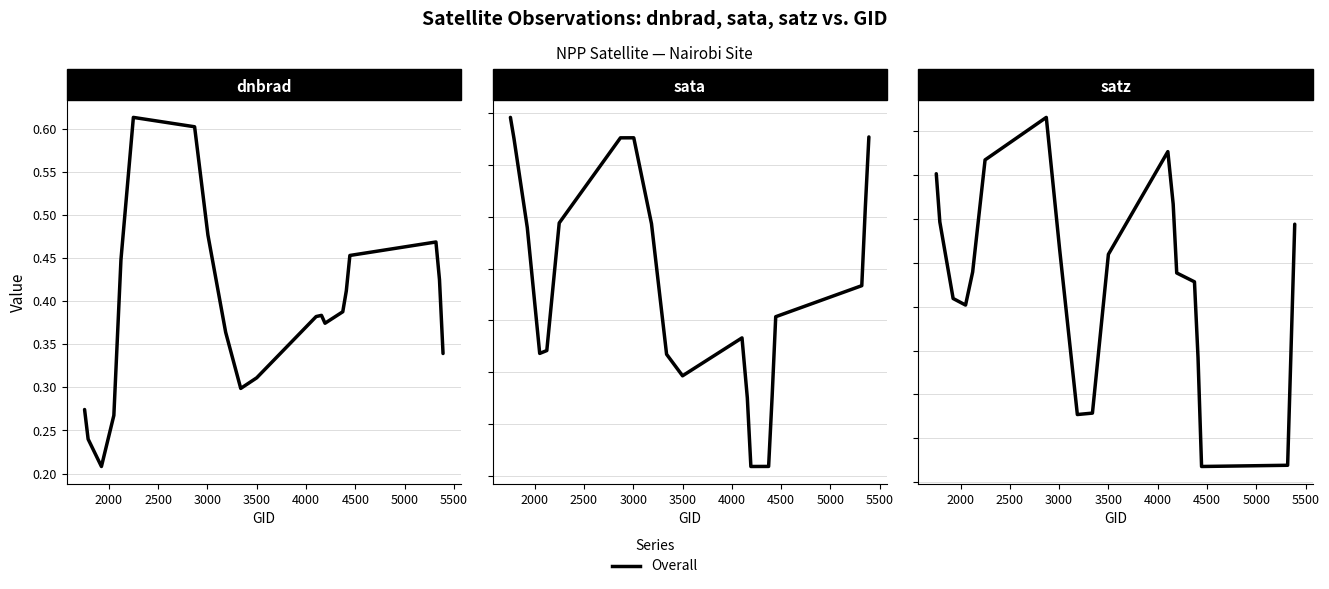

True or false: dnbrad has a value of 0.3 at 3000.

False